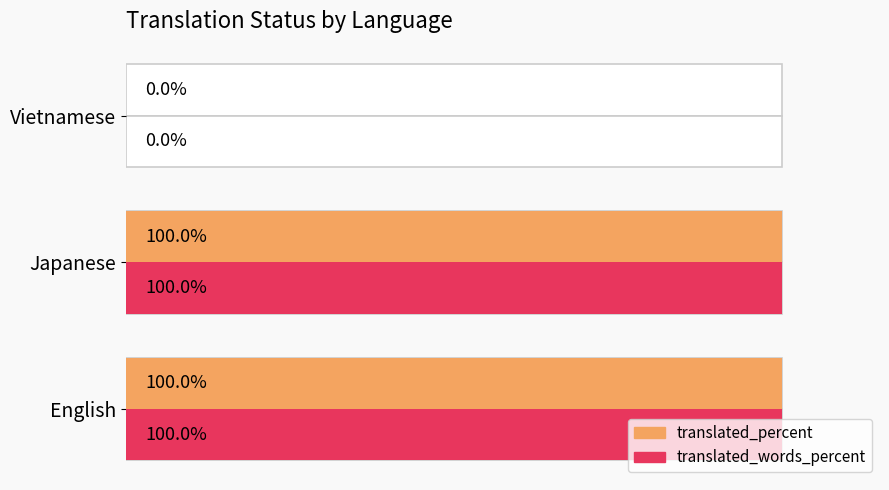

The translated_percent series shows 21 at Japanese. True or false?

False